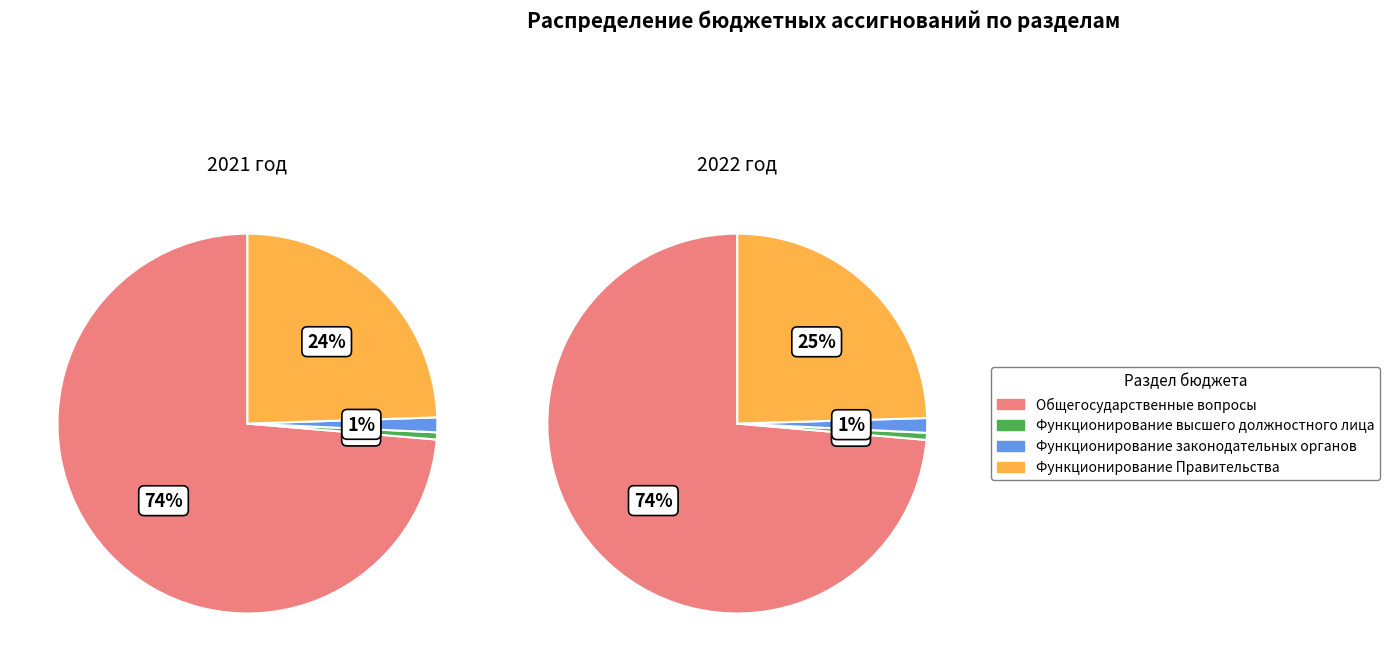

To the nearest percent, what percentage of the pie is Функционирование высшего должностного лица?

1%